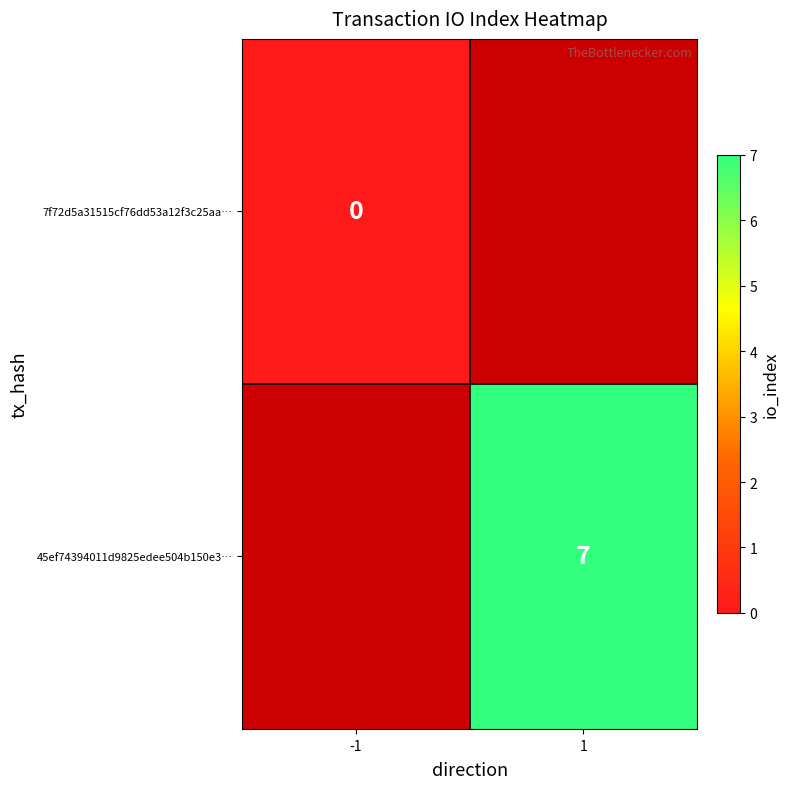

The 45ef74394011d9825edee504b150e3… series shows 5 at 1. True or false?

False